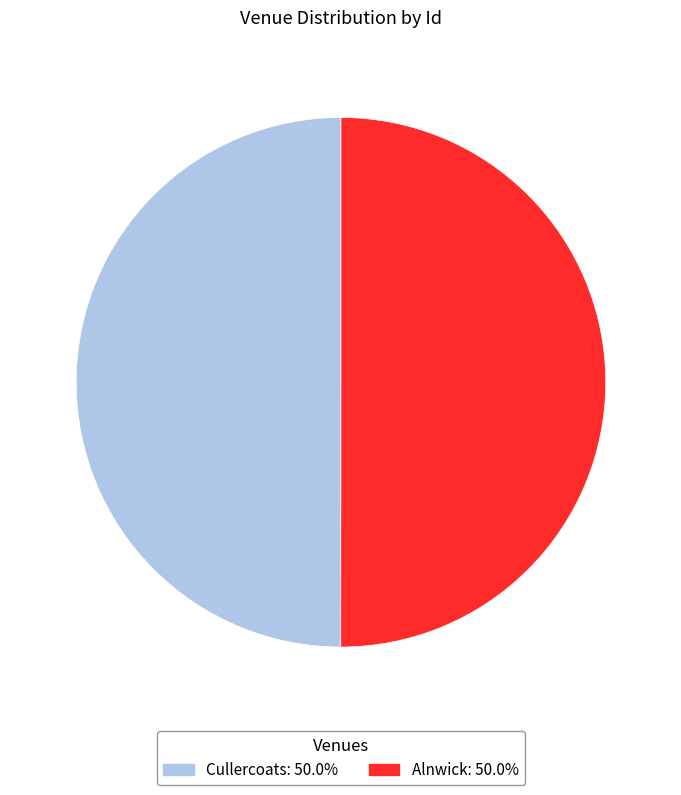

True or false: Cullercoats accounts for 50% of the total.

True